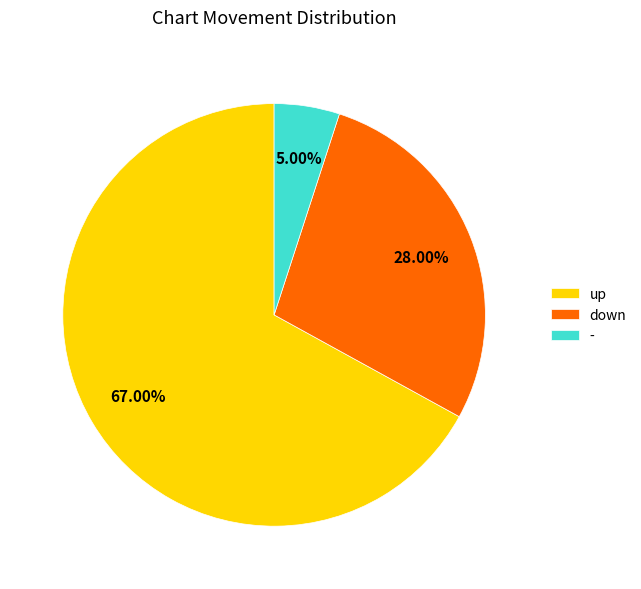

Is there any slice that represents more than half of the pie?

Yes